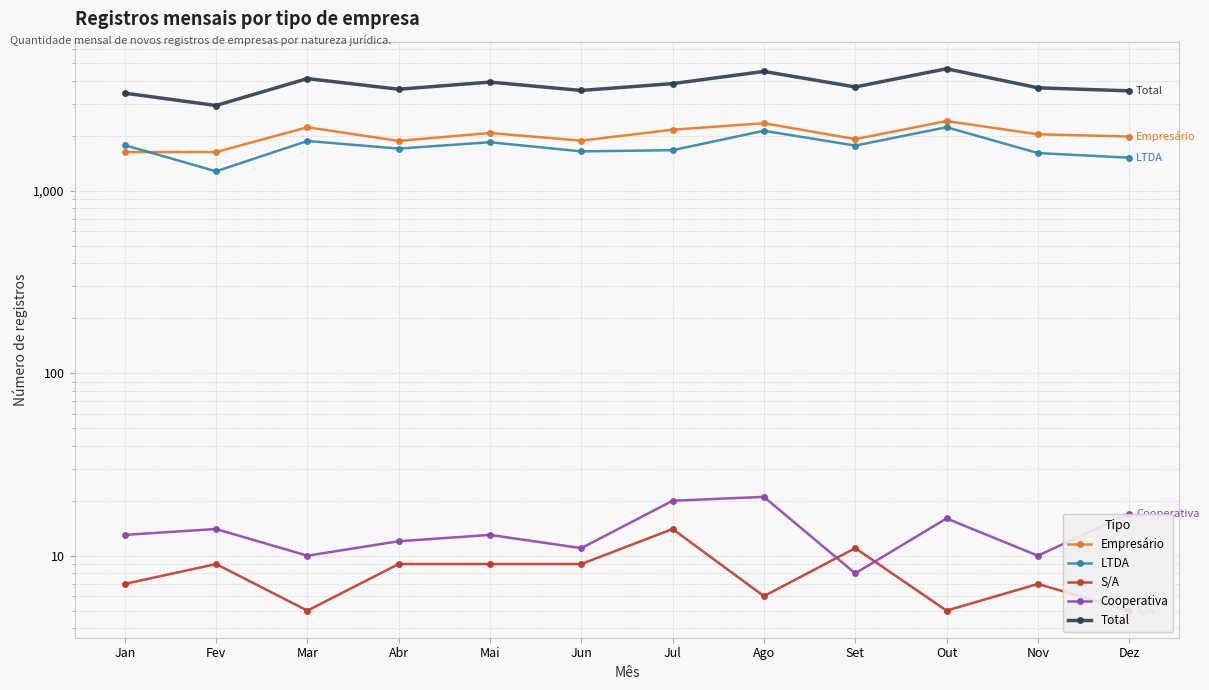

What is the lowest value of the Total series?

2929